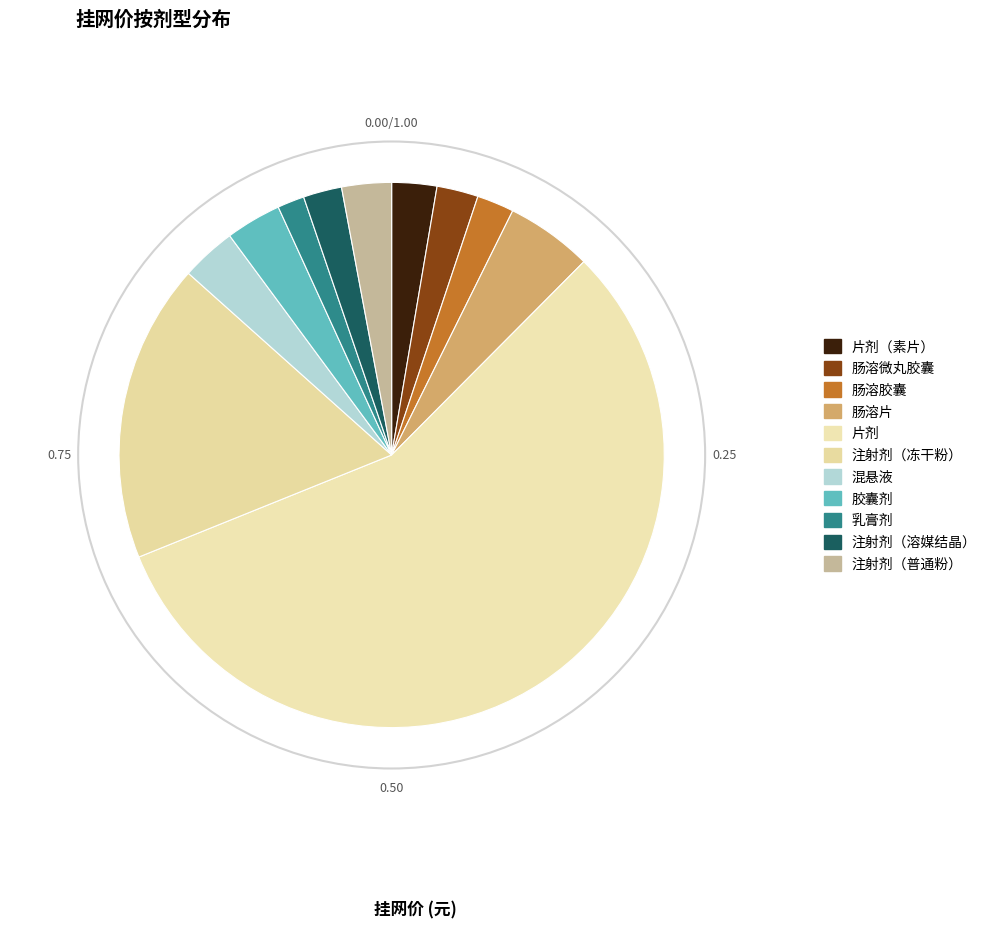

What is the smallest slice in the pie chart?

乳膏剂